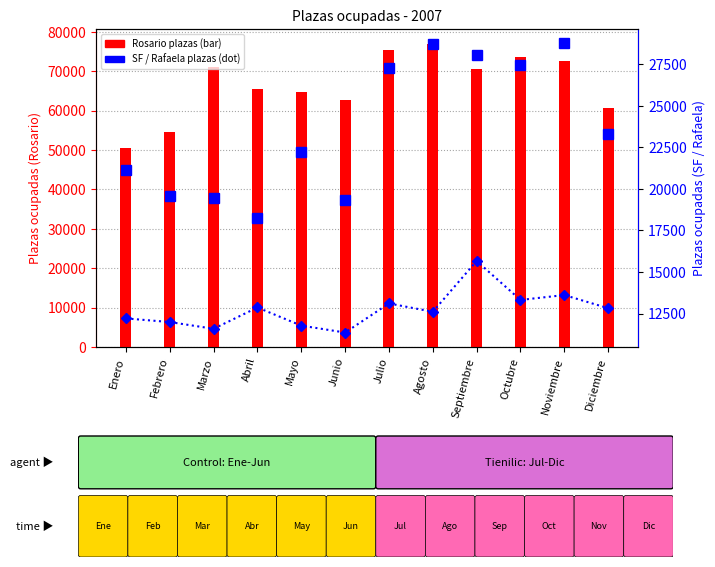

What is the label of the 5th bar from the right?

Agosto